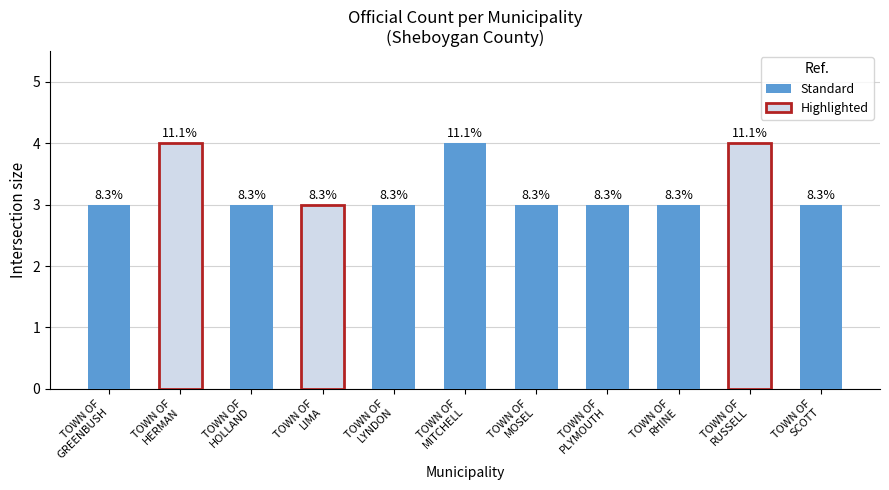

How many bars are there in total?

11